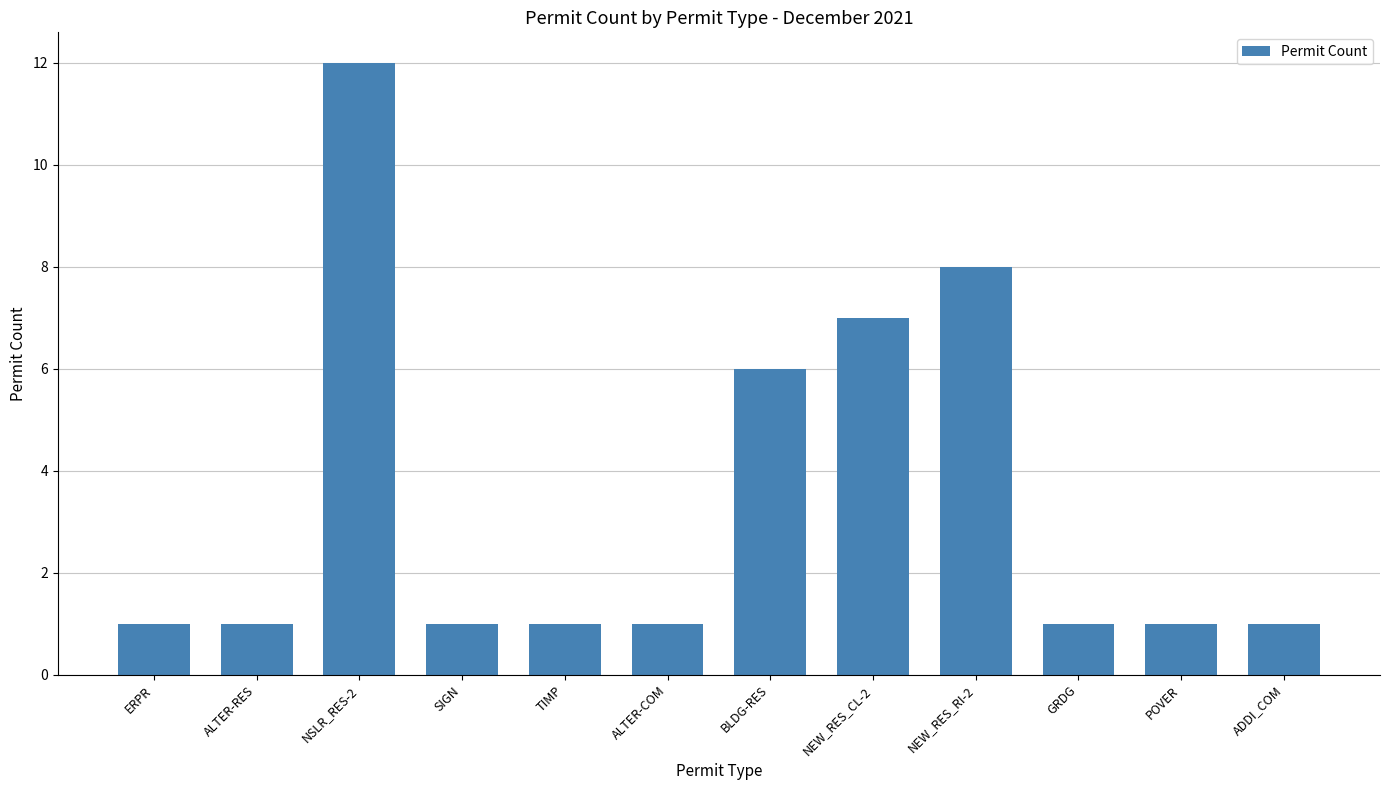

What is the value of the 1st bar from the left?

1